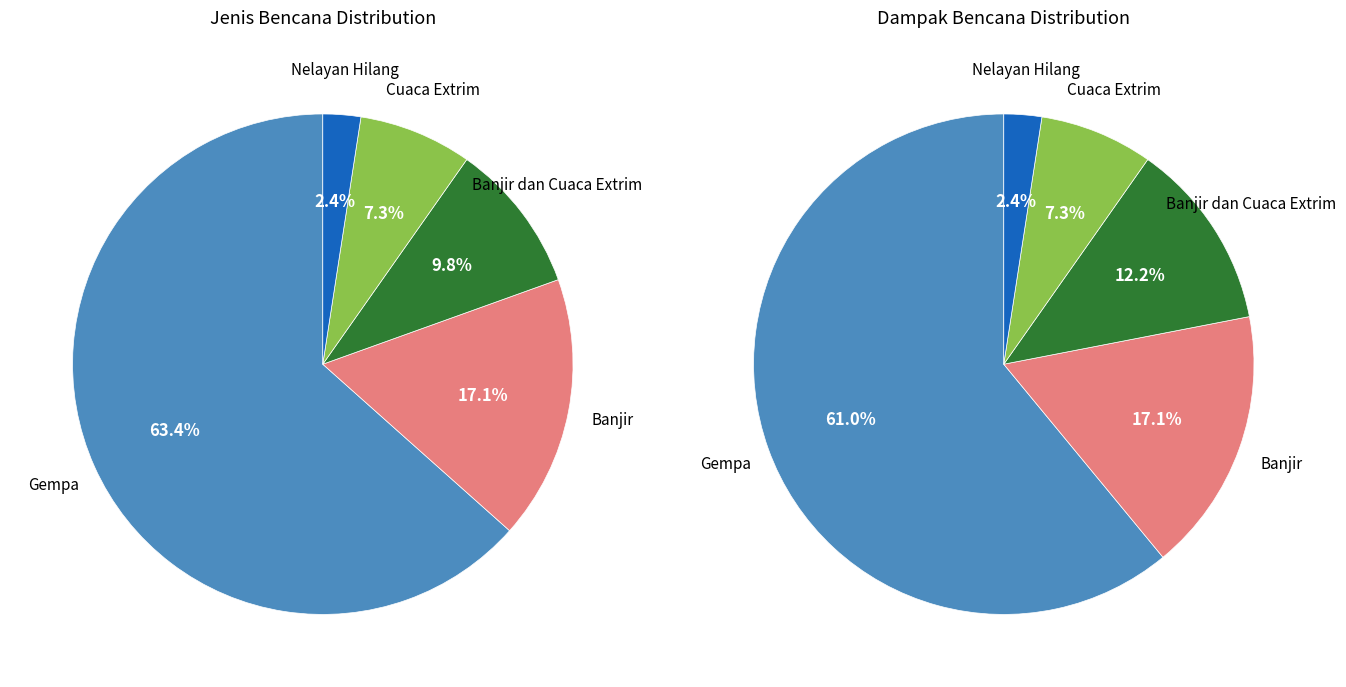

True or false: Cuaca Extrim accounts for 22% of the total.

False